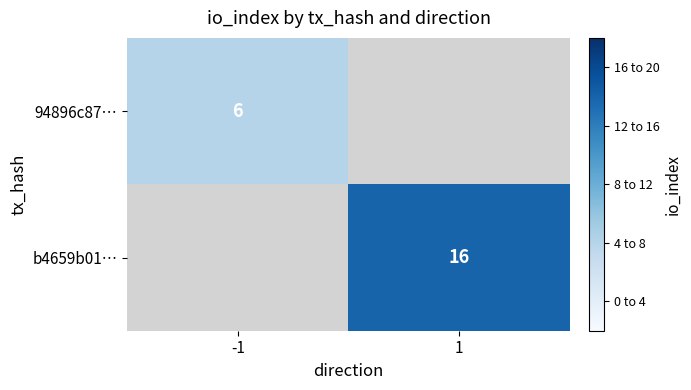

Is it true that b4659b01… equals 8 at 1?

False